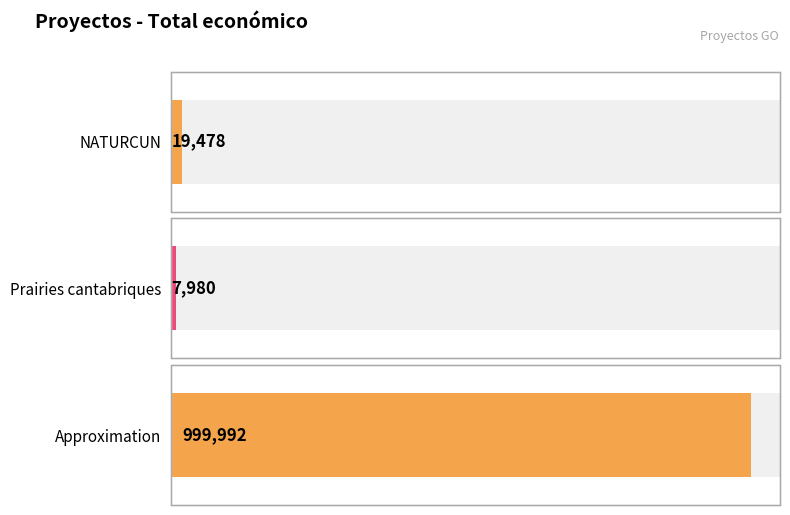

At which category does the chart reach its peak across all series?

Approximation